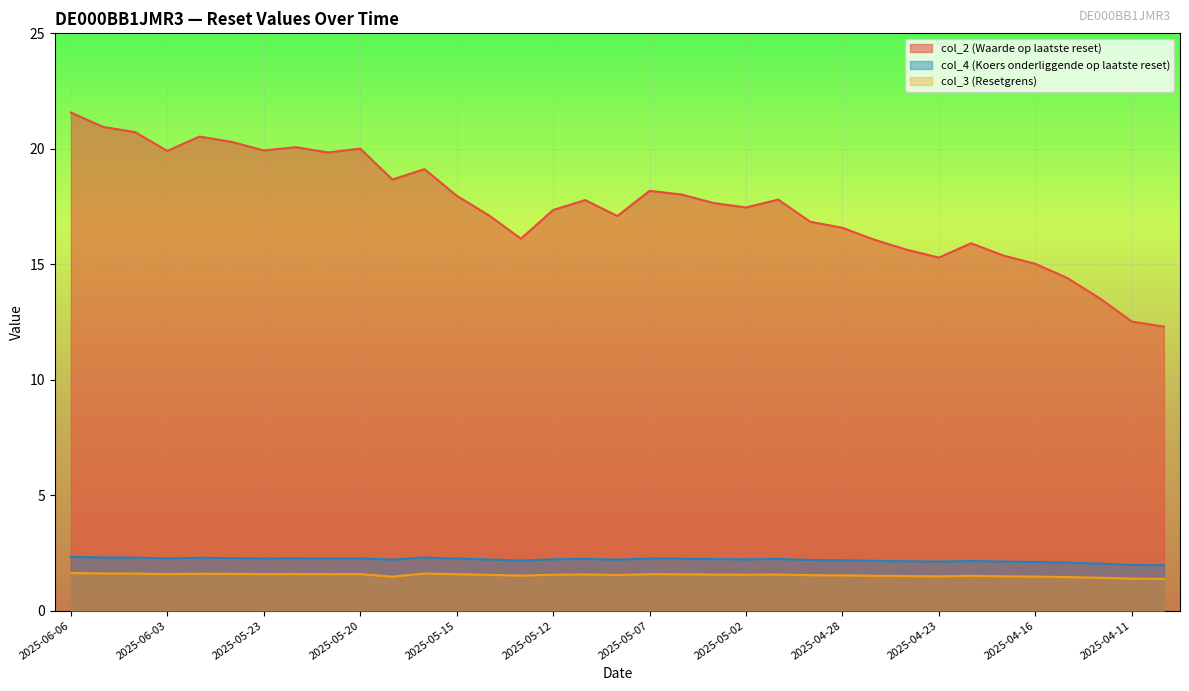

How many lines are shown in the chart?

3